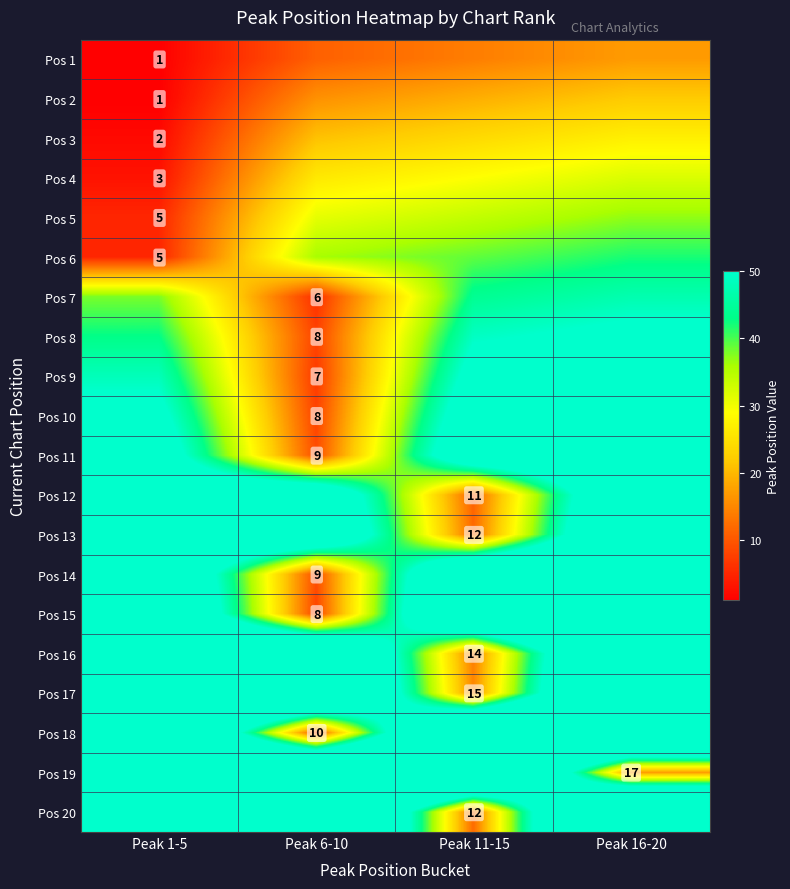

Which has a higher value, Peak 1-5 or Peak 6-10?

Peak 6-10